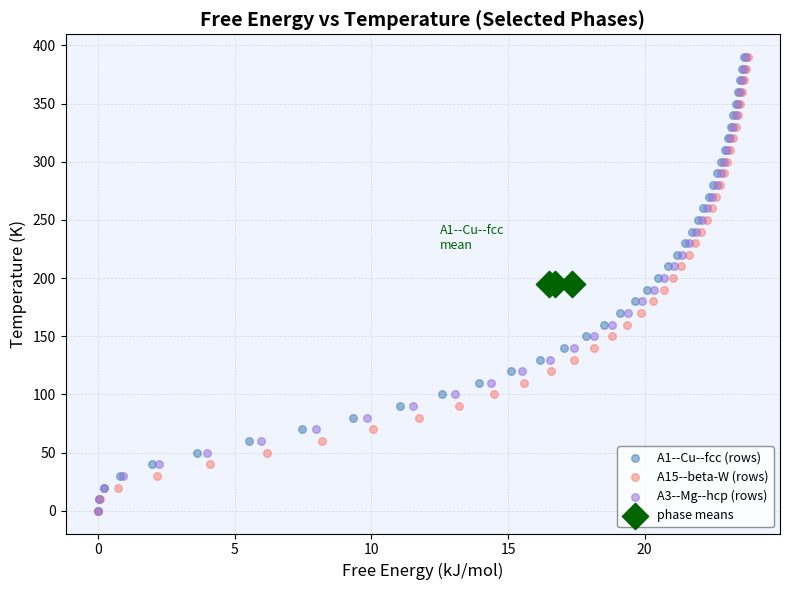

What are all the series names shown in the legend?

A1--Cu--fcc (rows), A15--beta-W (rows), A3--Mg--hcp (rows), phase means